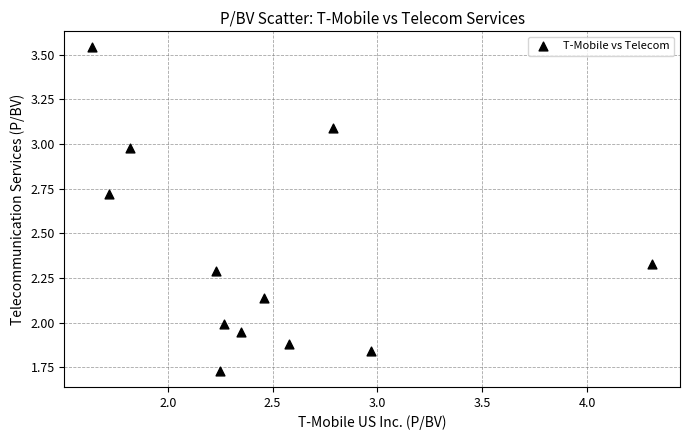

What is the average X value?

2.4